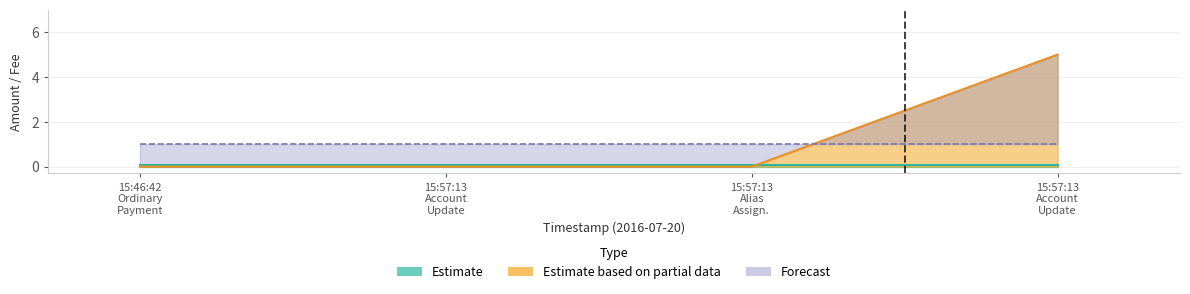

How many values are between 0 and 5?

4